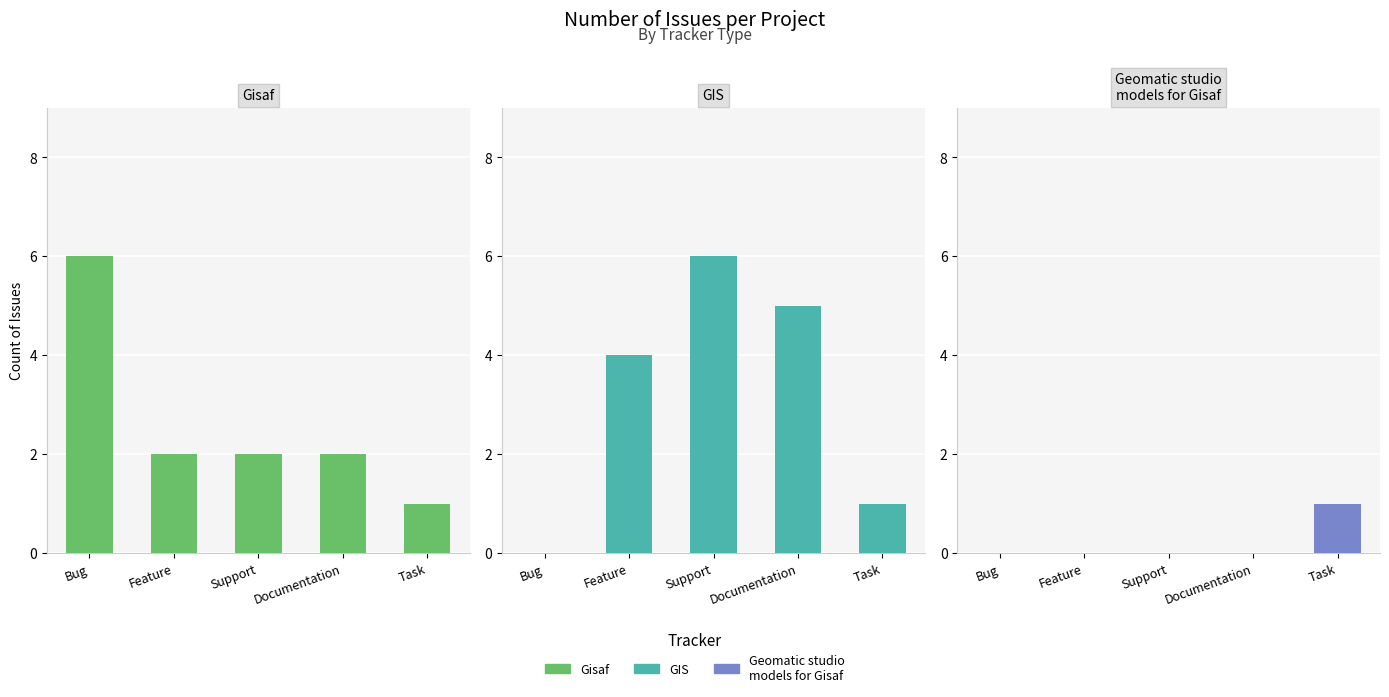

At which category is the sum across all series the highest?

Support